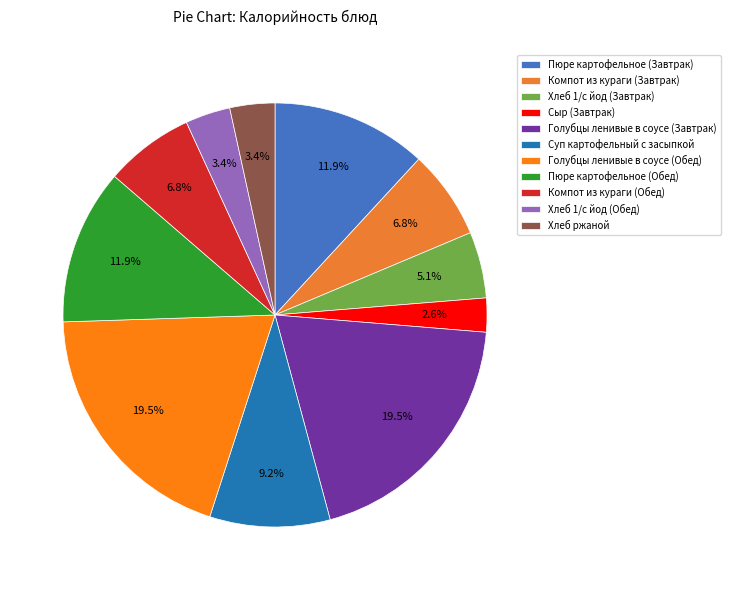

Count the number of slices in the pie.

11